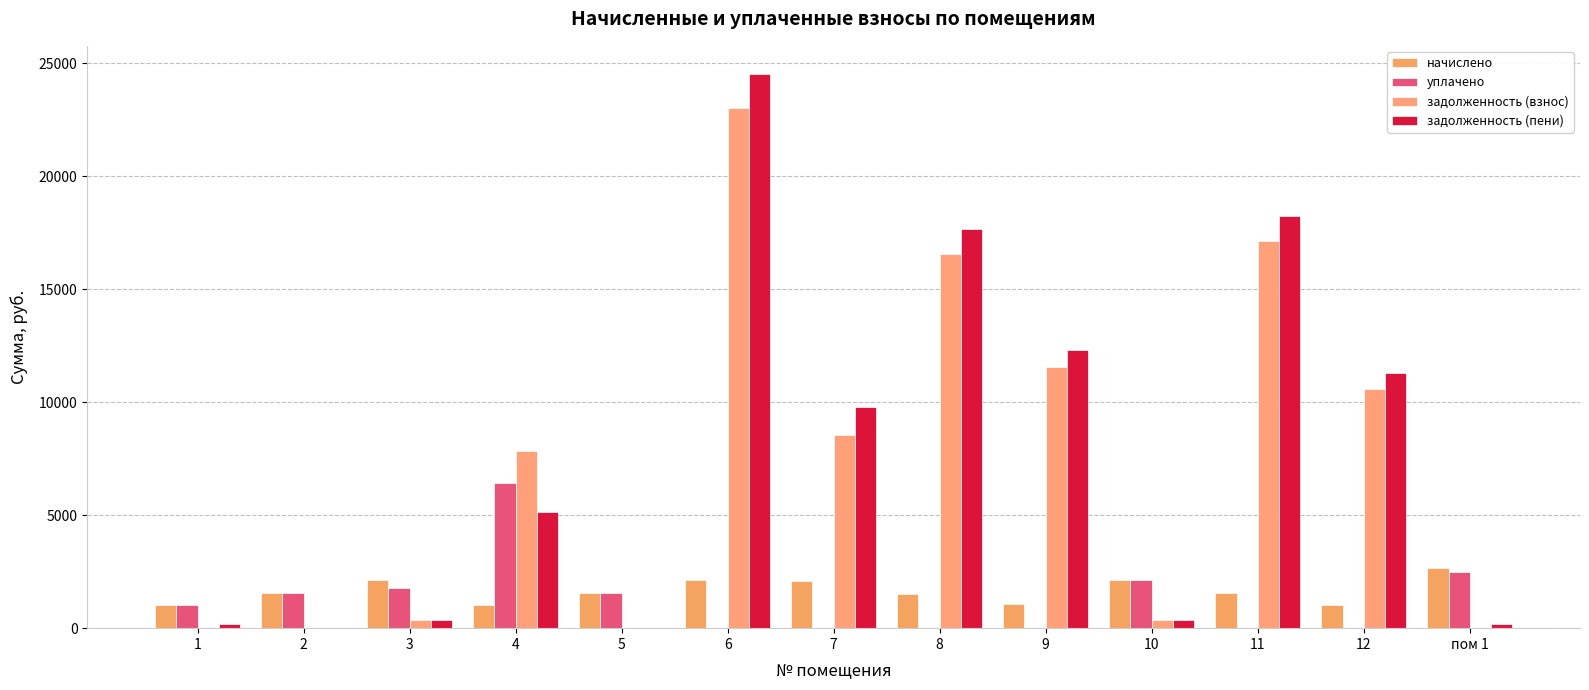

What are all the series names shown in the legend?

начислено, уплачено, задолженность (взнос), задолженность (пени)